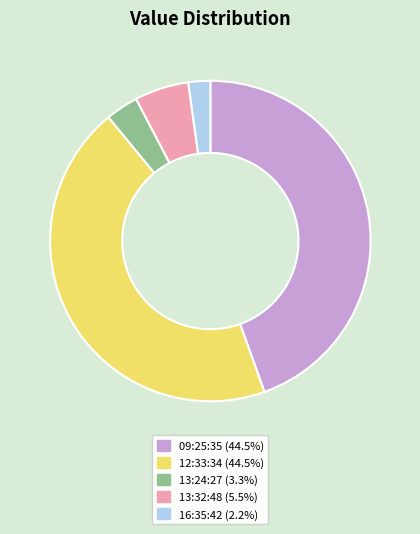

Does any single category account for the majority?

No